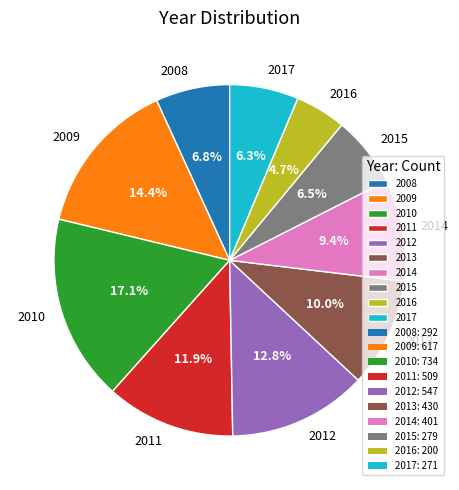

Combined, do 2016 and 2011 account for over 50%?

No